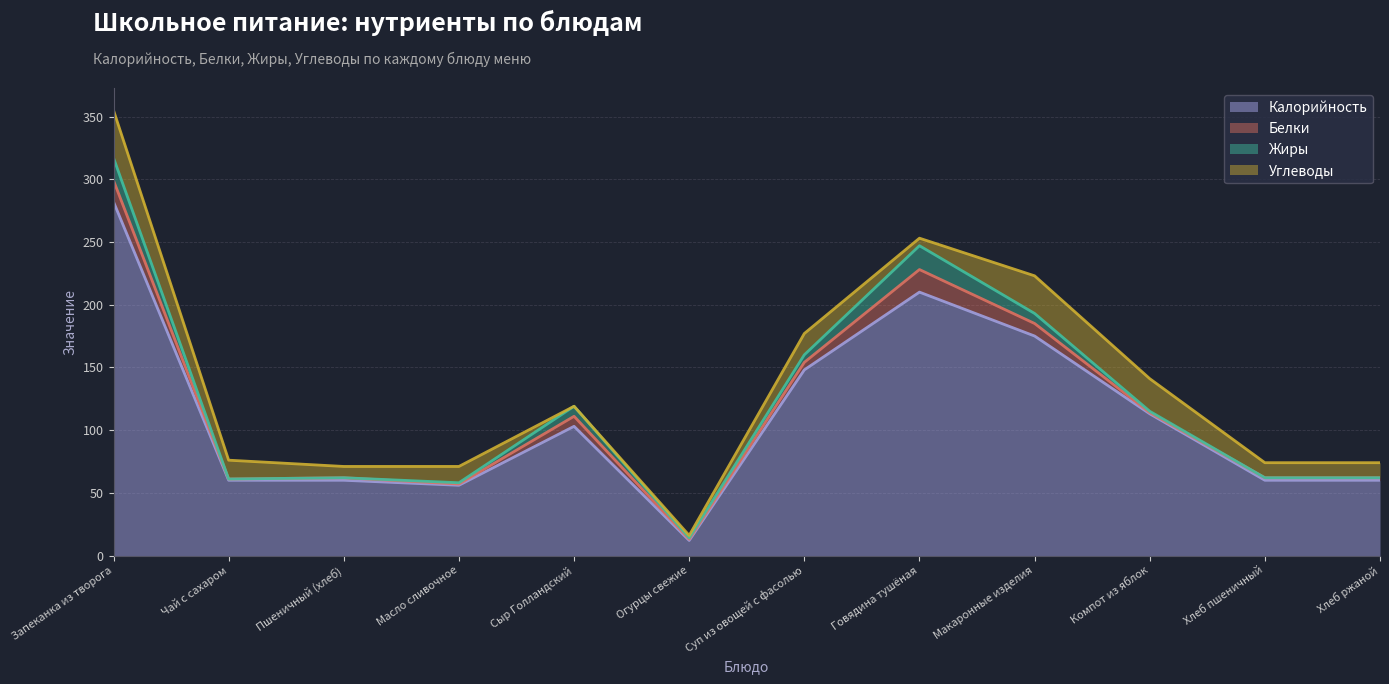

At which category does Жиры reach its first local valley?

Огурцы свежие